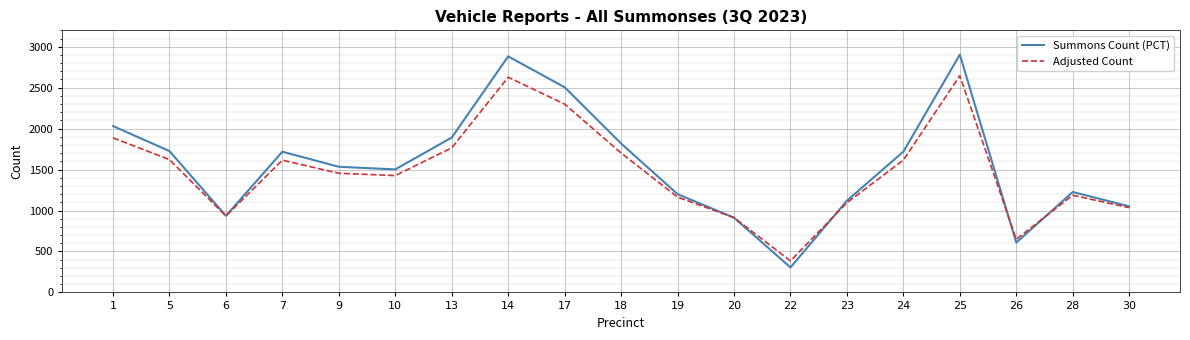

True or false: Summons Count (PCT) has a value of 1818.0 at 18.

True